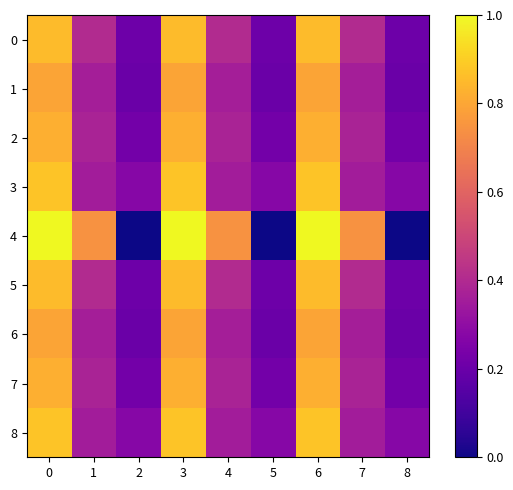

Rank the series by their maximum value, from highest to lowest.

4, 3, 8, 0, 5, 2, 7, 1, 6